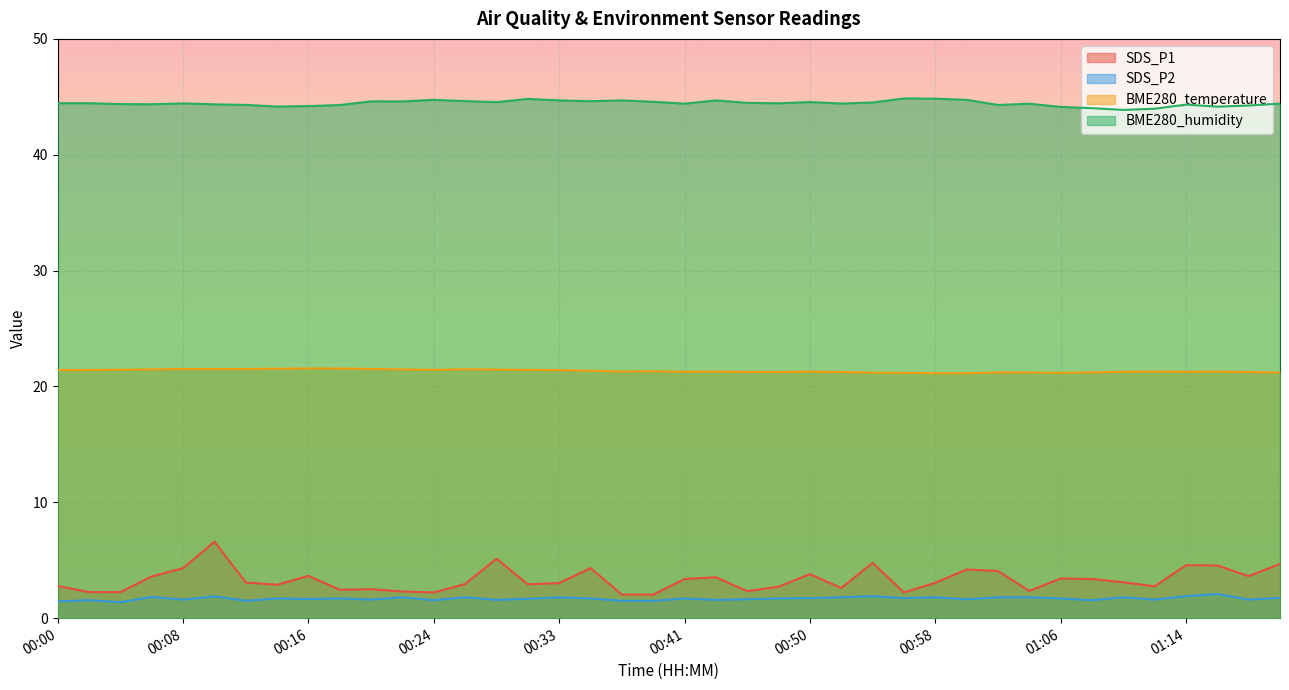

In SDS_P1, how many points are lower than both neighbors (excluding endpoints)?

10